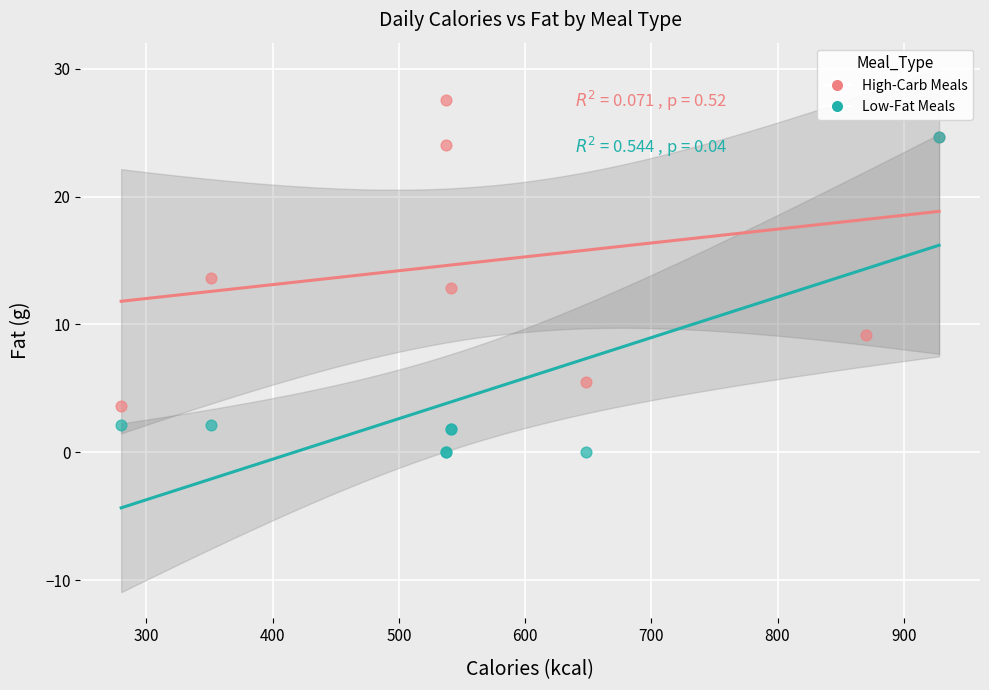

Which series contains the lowest Y value?

Low-Fat Meals